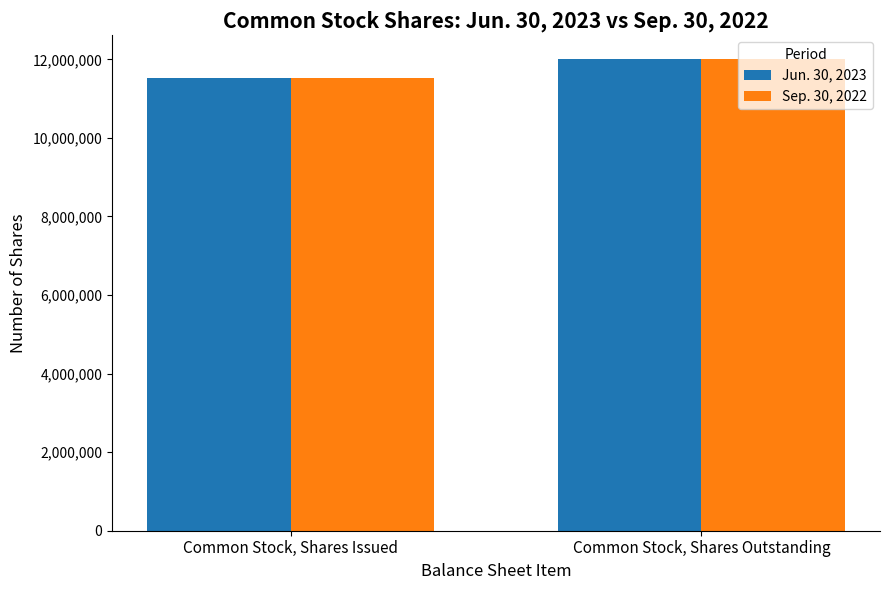

What is the total value across all series at Common Stock, Shares Issued?

23034852